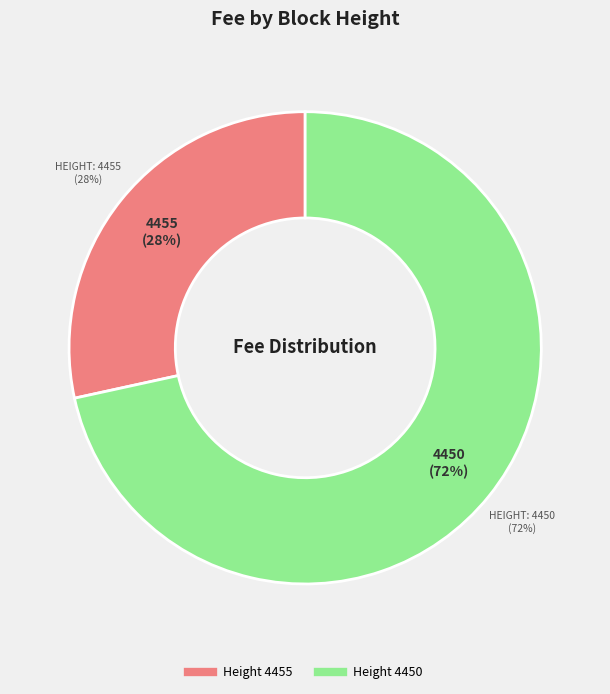

To the nearest percent, what is the difference between the 4450 and 4455 slice percentages?

43%